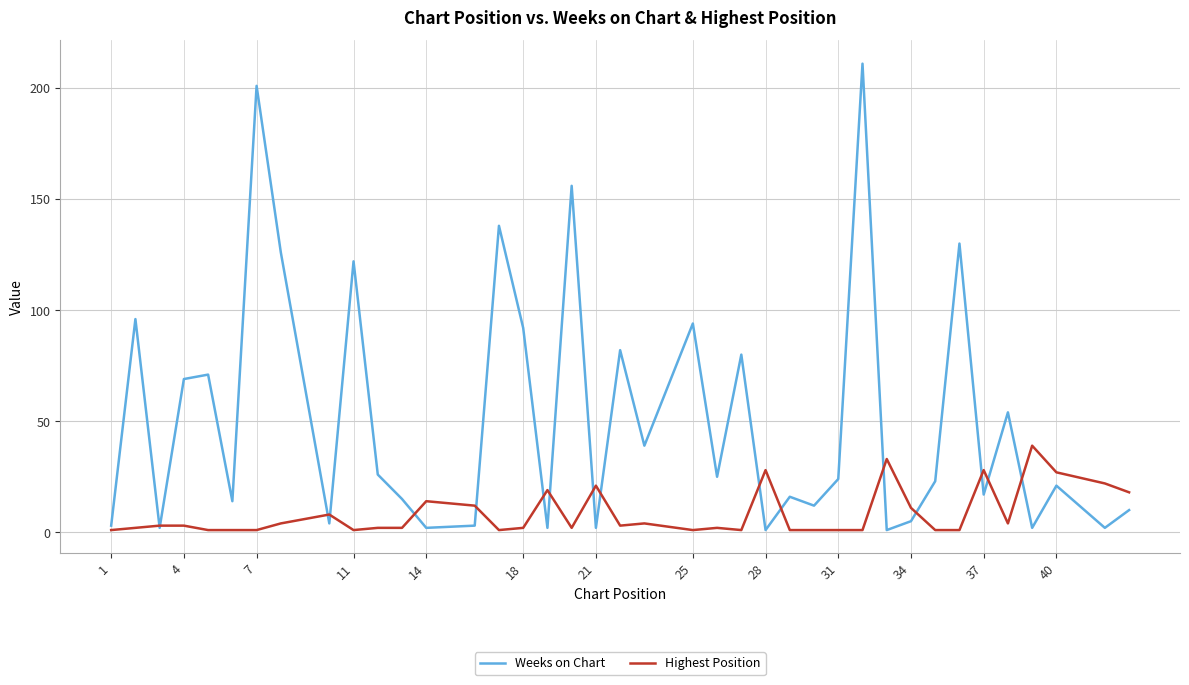

Reading left to right, list all the values displayed in this chart.

Weeks on Chart: 3	96	2	69	71	14	201	126	4	122	26	15	2	3	138	92	2	156	2	82	39	94	25	80	1	16	12	24	211	1	5	23	130	17	54	2	21	2	10
Highest Position: 1	2	3	3	1	1	1	4	8	1	2	2	14	12	1	2	19	2	21	3	4	1	2	1	28	1	1	1	1	33	11	1	1	28	4	39	27	22	18